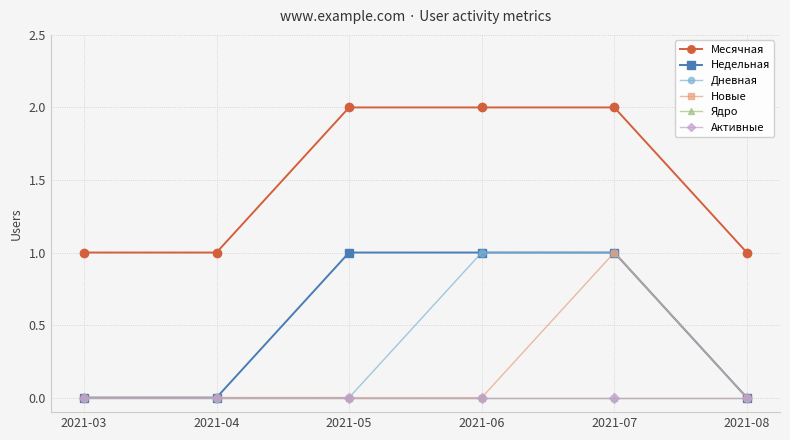

Is it true that Недельная equals 0 at 2021-08?

True